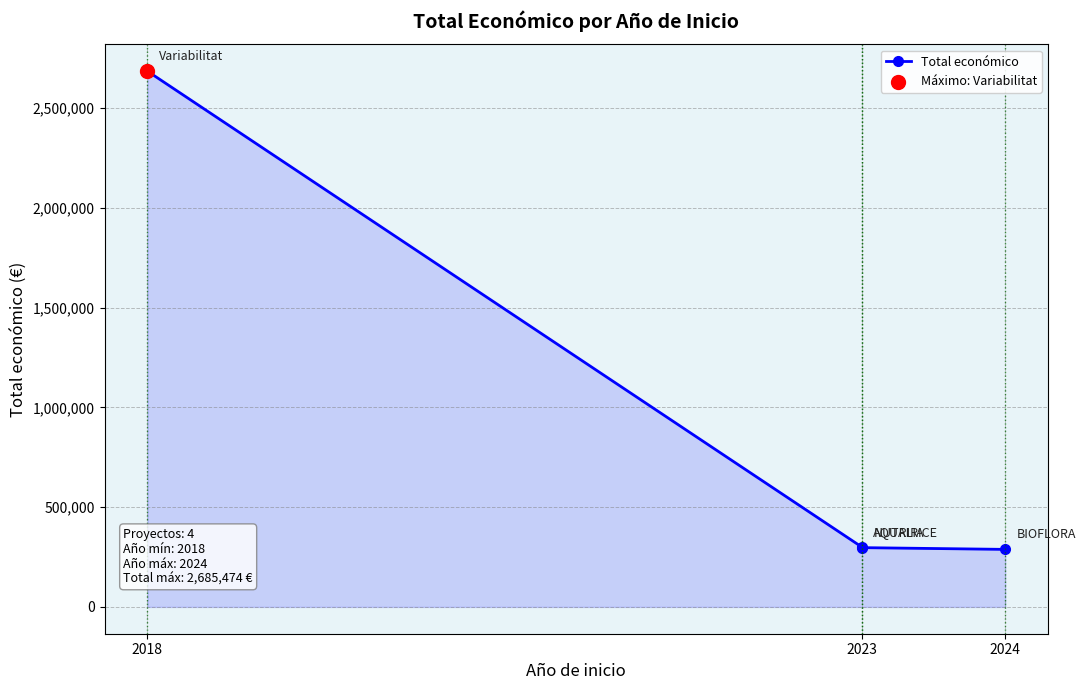

What is the ratio of the value at 3 to the value at 2018?

0.1